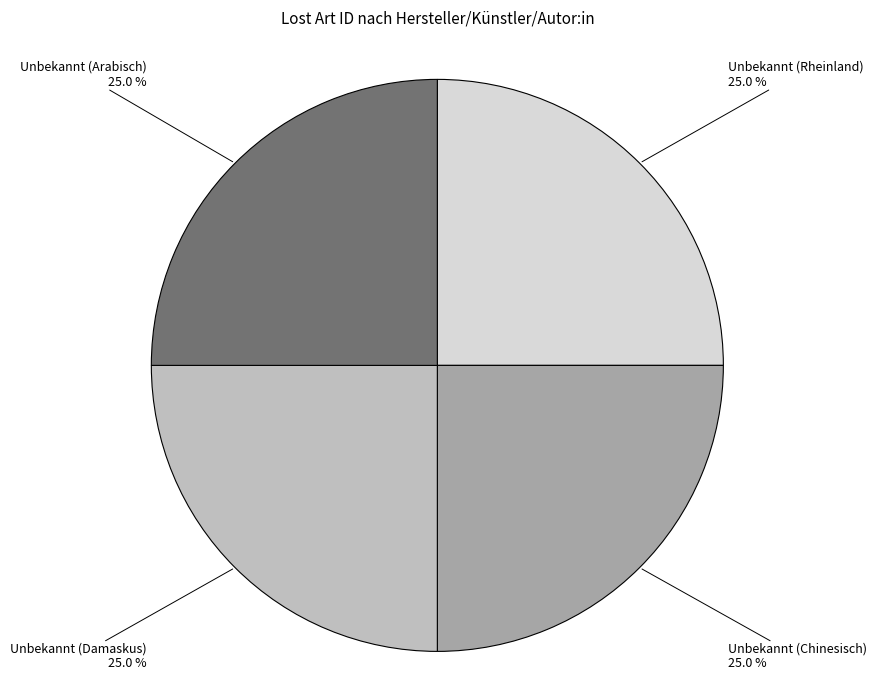

What percentage do Unbekannt (Rheinland) and Unbekannt (Chinesisch) together represent?

50.0%